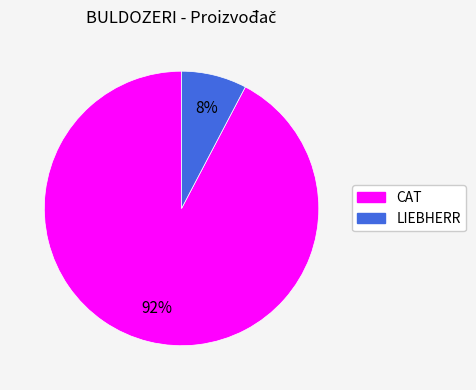

Rank the categories by value from highest to lowest.

CAT, LIEBHERR